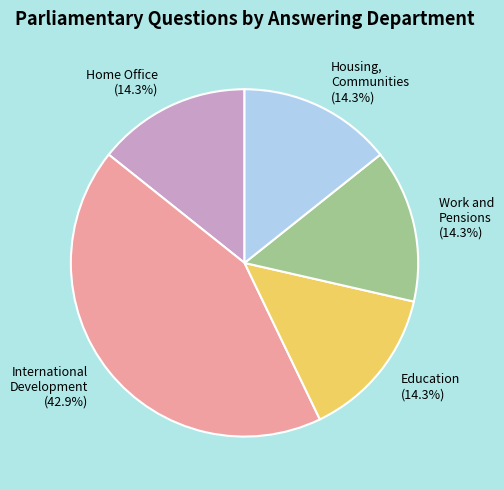

What percentage do International Development (42.9%) and Home Office (14.3%) together represent?

57.1%